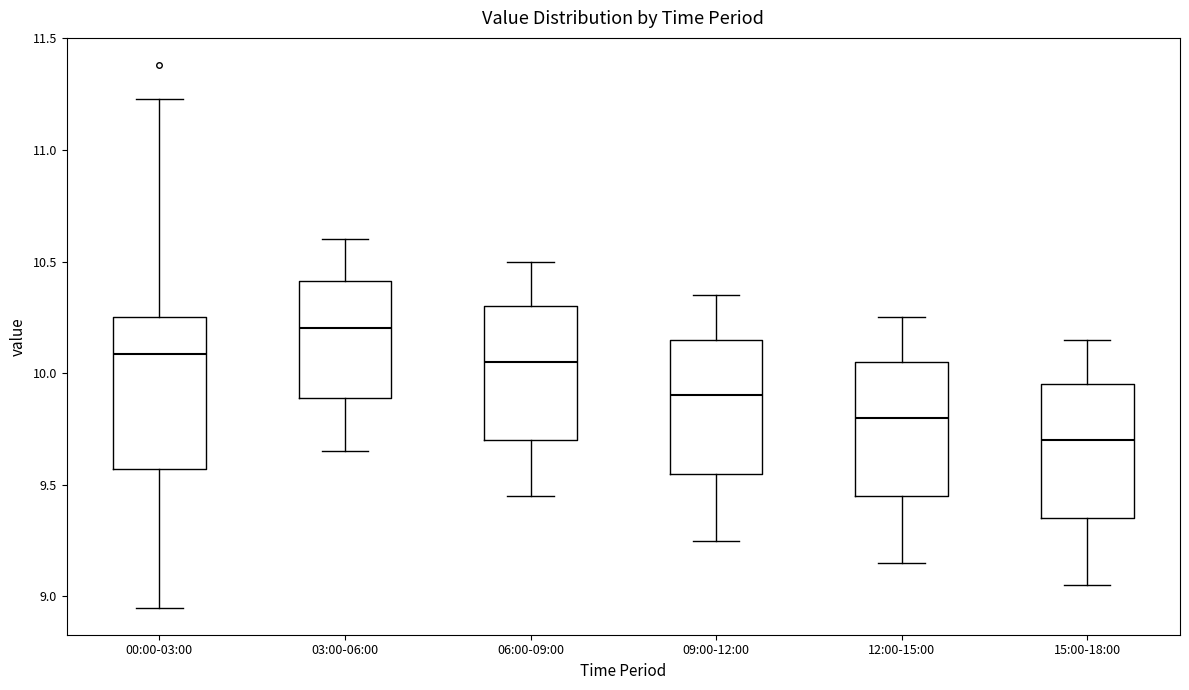

Where is the lower edge of the box for 00:00-03:00 on the y-axis? The values are not printed on the chart, so give them approximately, as read against the axis.

9.55